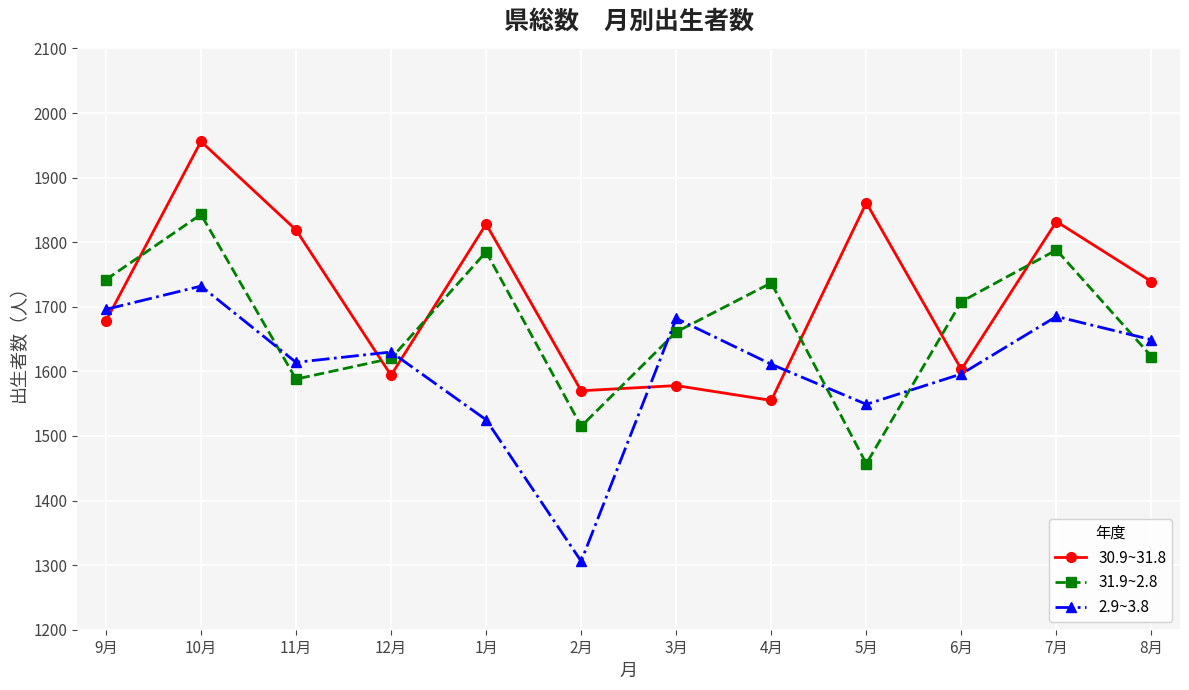

Does the chart display data point markers on the line(s)?

Yes